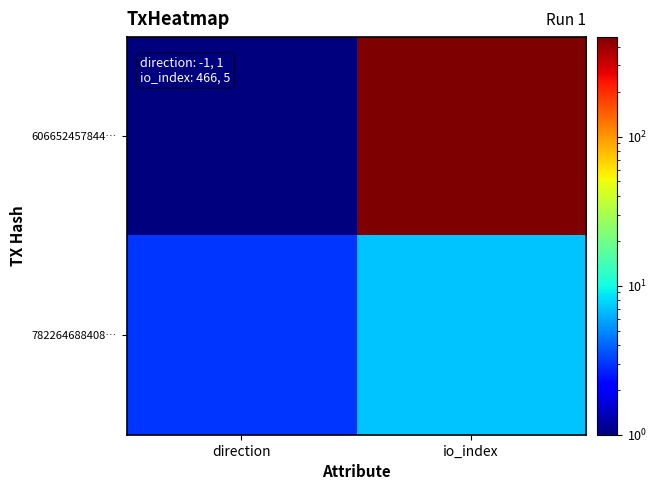

How many categories are shown in the chart?

2